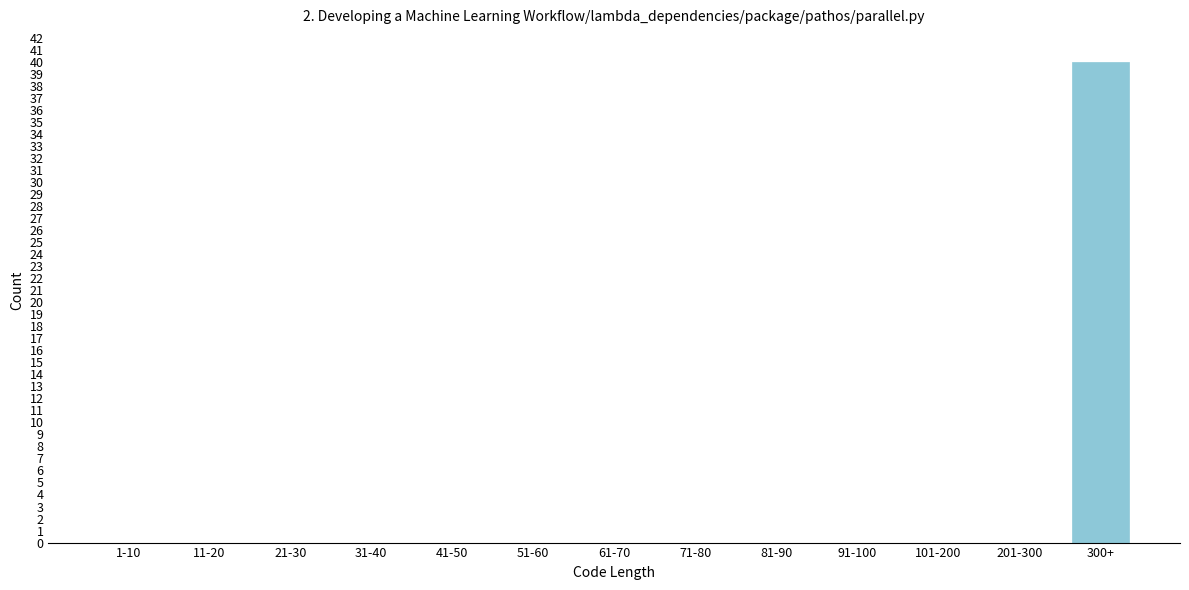

Reading left to right, list all the values displayed in this chart.

1-10=0	11-20=0	21-30=0	31-40=0	41-50=0	51-60=0	61-70=0	71-80=0	81-90=0	91-100=0	101-200=0	201-300=0	300+=40